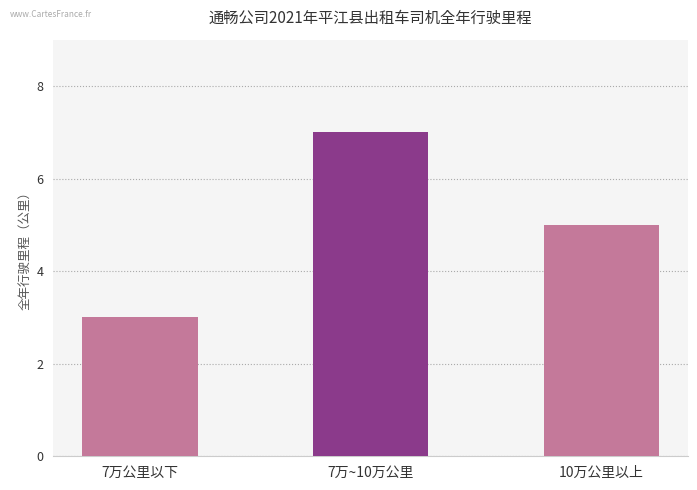

What is the change in value from 7万公里以下 to 10万公里以上?

+2